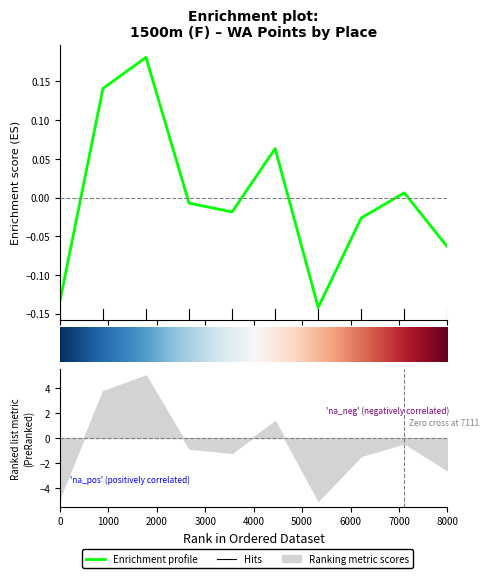

True or false: the data shows -0.0 at 8000.

False